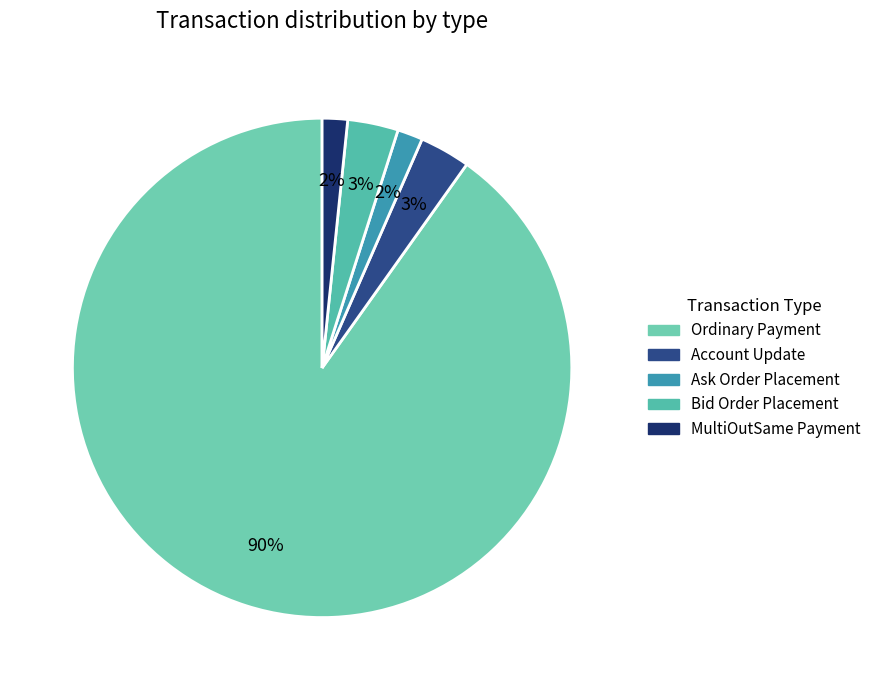

To the nearest percent, what portion does Ordinary Payment represent?

90%